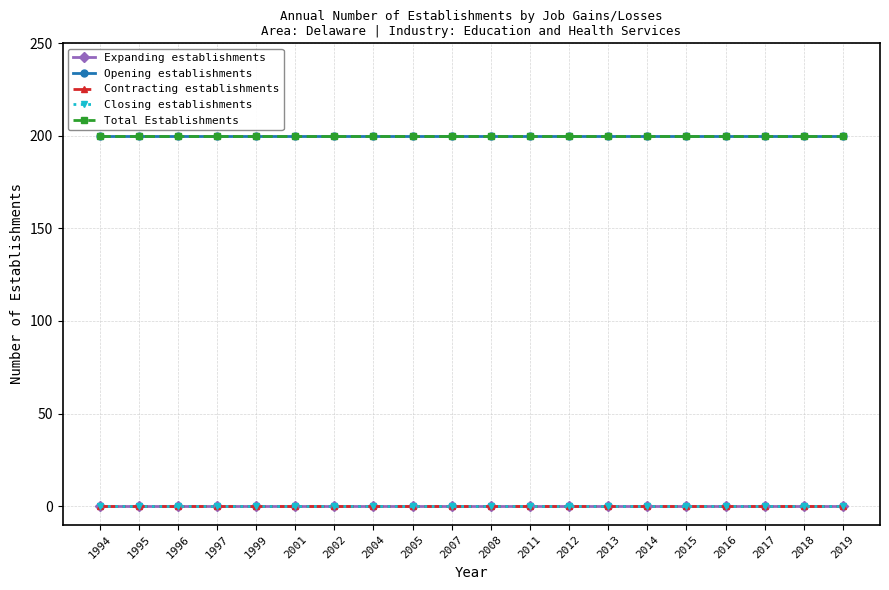

Is this an area chart (filled region under the line)?

No